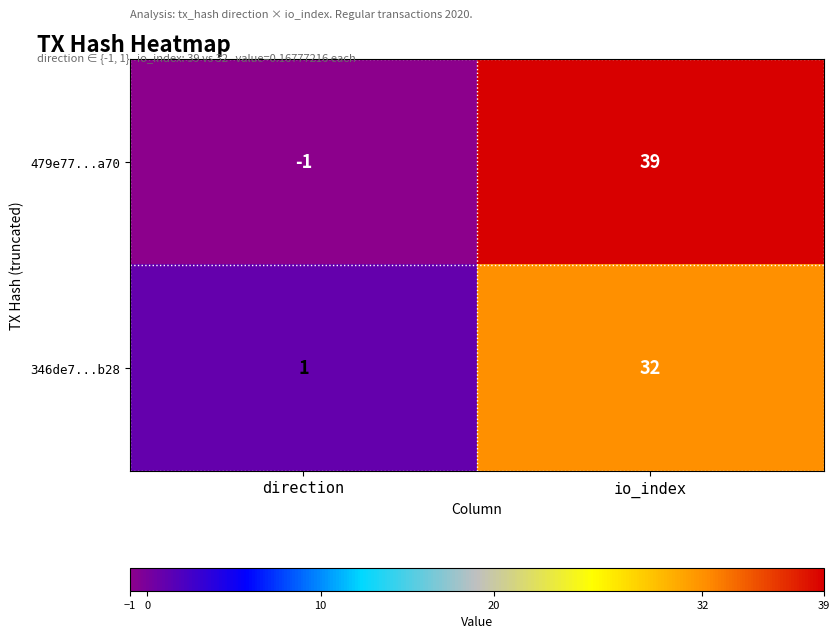

At which label is 479e77...a70 closest to 19?

direction